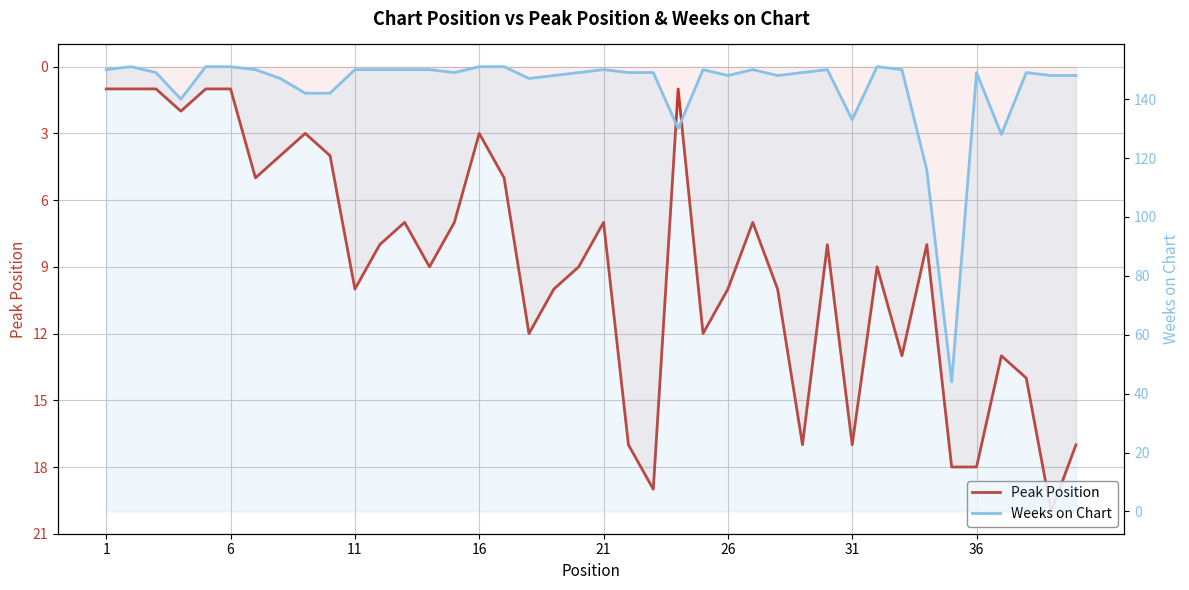

Is it true that Weeks on Chart equals 220 at 36?

False